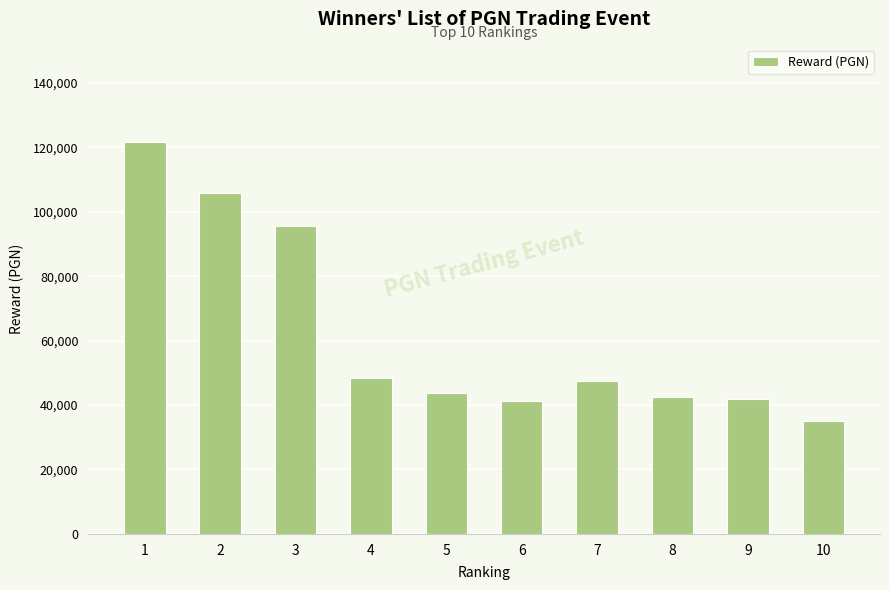

Approximately how many times larger is the value at 8 compared to 6?

1.0